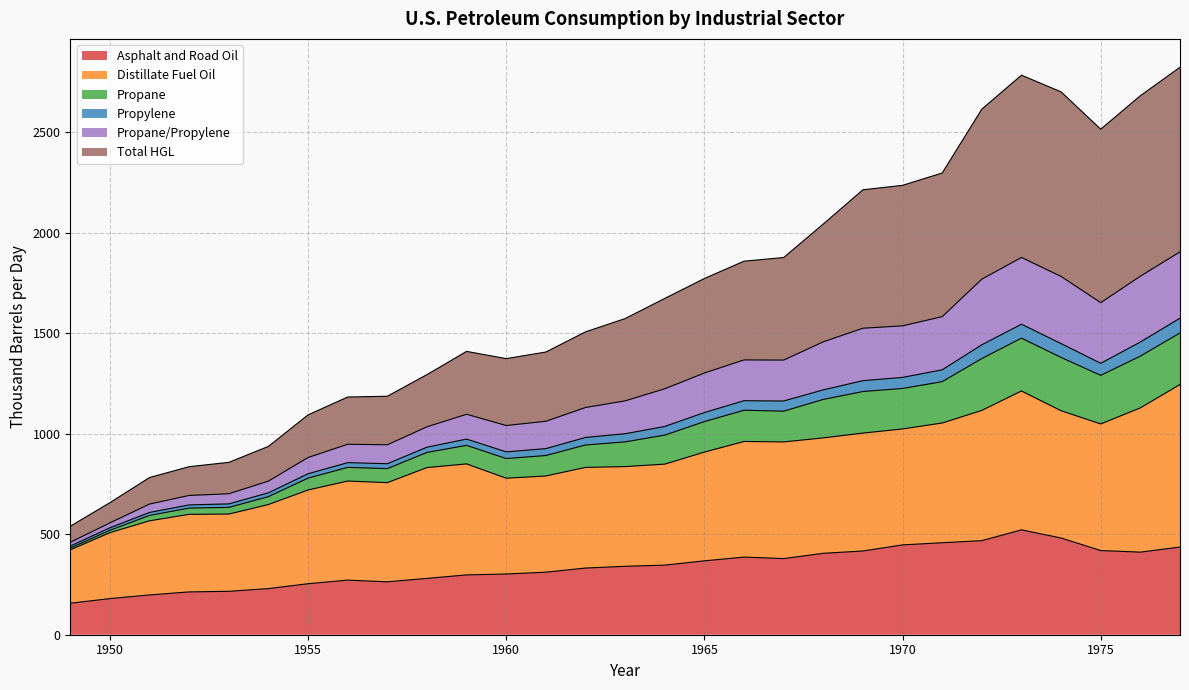

How many interior local peaks does the Propane series have?

2